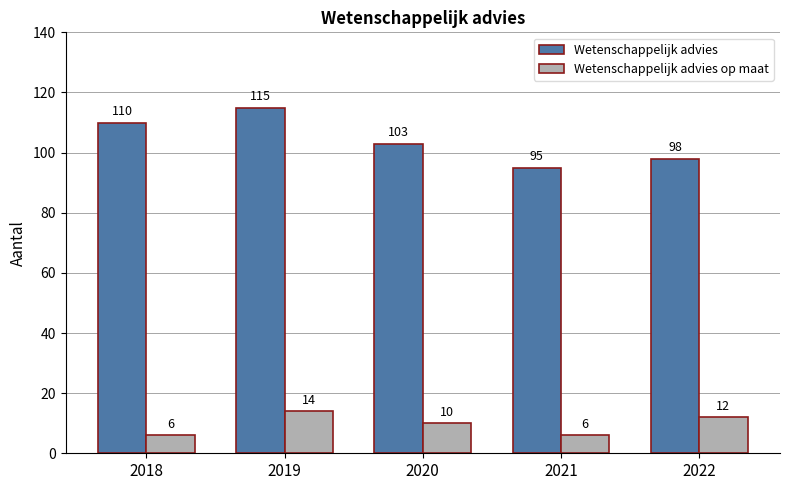

What is the spread (max minus min) of values at 2019?

101